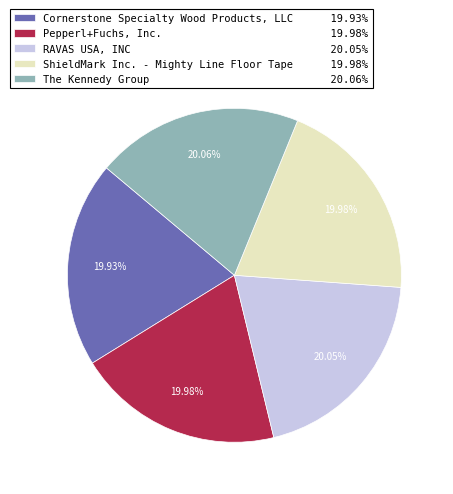

Do The Kennedy Group 20.06% and Cornerstone Specialty Wood Products, LLC 19.93% together represent more than half of the pie?

No